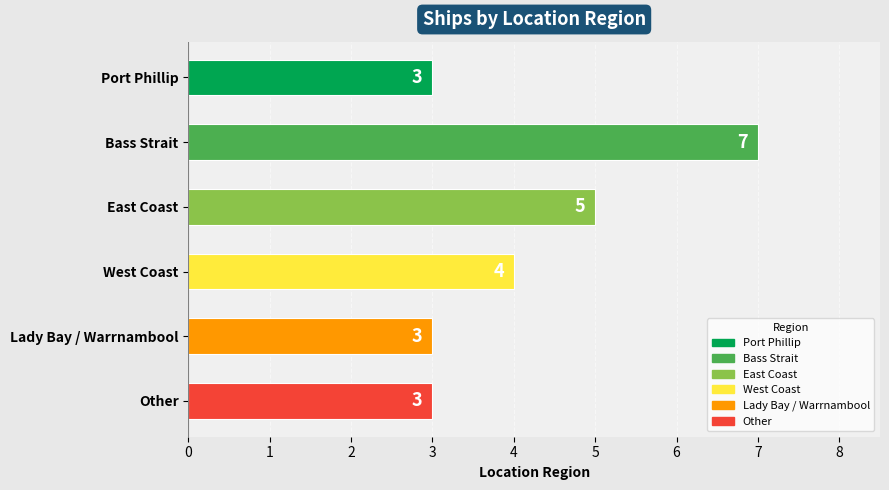

What is the average value?

4